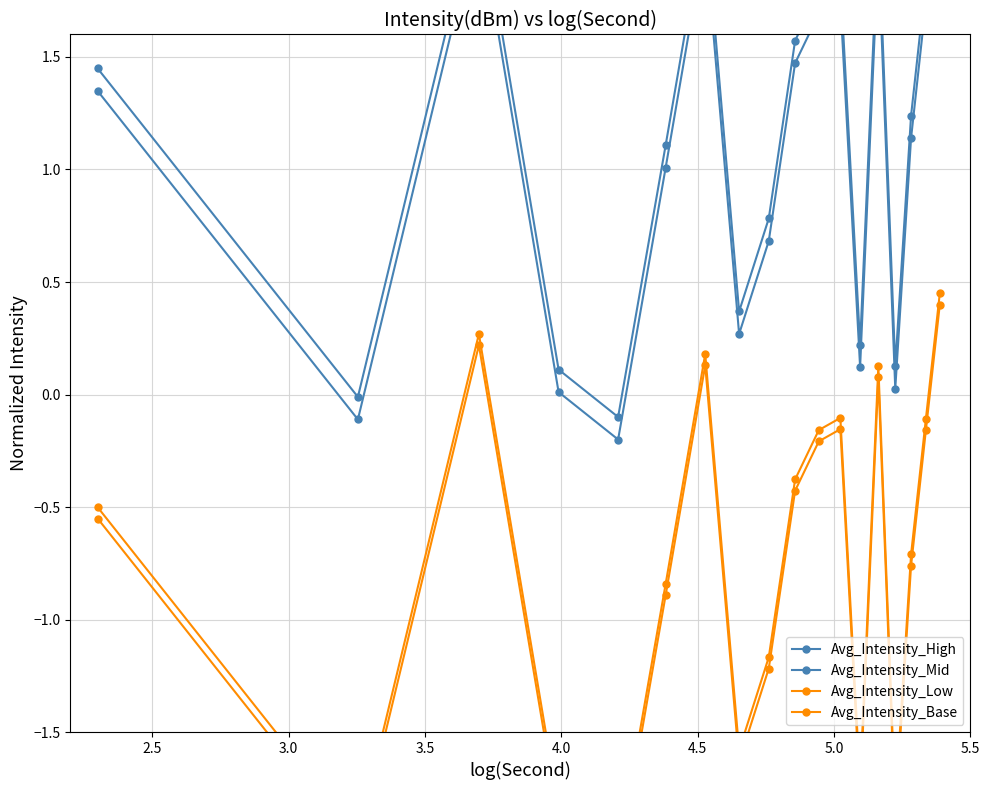

True or false: Avg_Intensity_Low and Avg_Intensity_Base intersect in this chart.

False